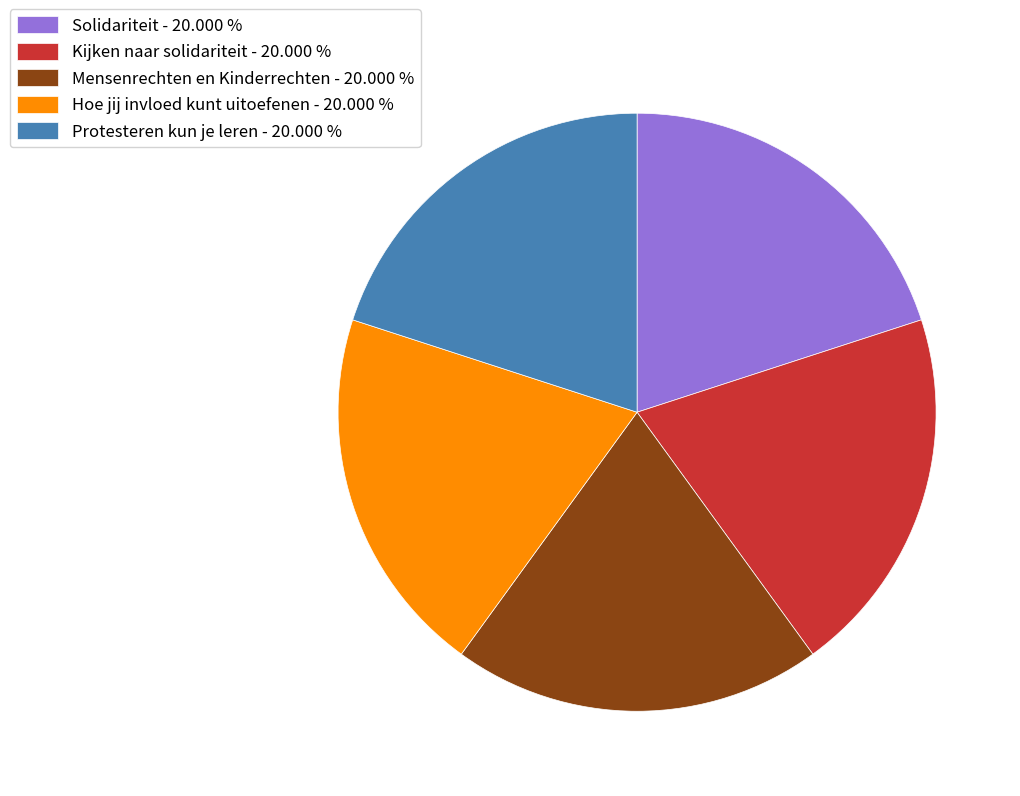

Is it true that Solidariteit is 32% of the pie?

False